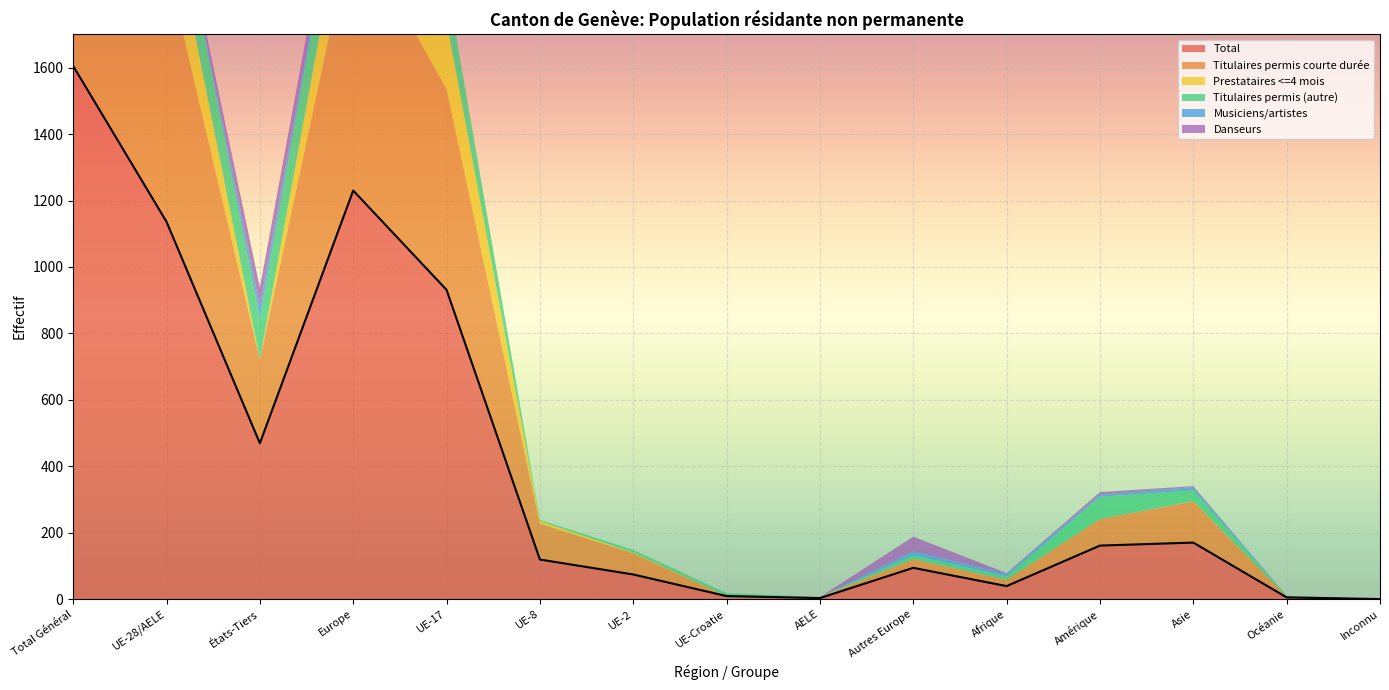

What is the difference between the maximum and second lowest values in the Total series?

1602